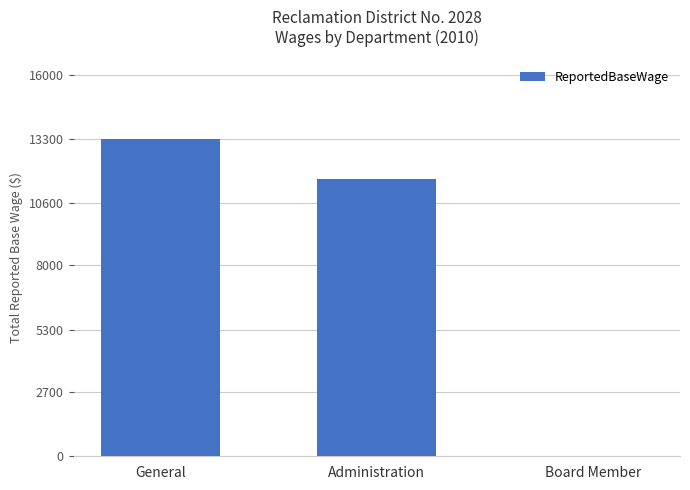

Reading left to right, extract all data points from this chart.

General=13308	Administration=11608	Board Member=0